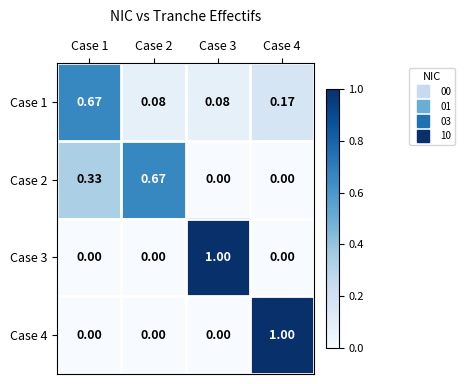

Is the value of Case 3 at Case 4 greater than the value of Case 2 at Case 1?

No